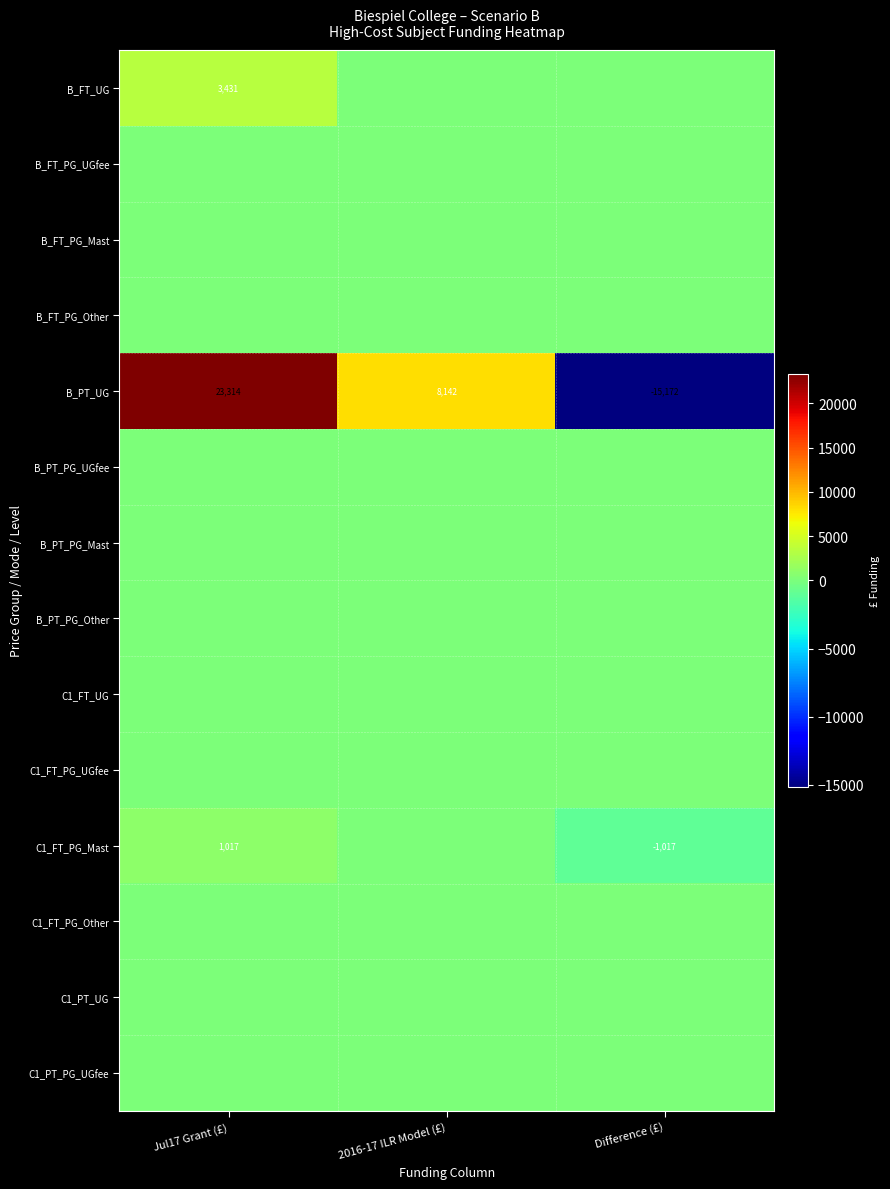

How many categories are shown in the chart?

3